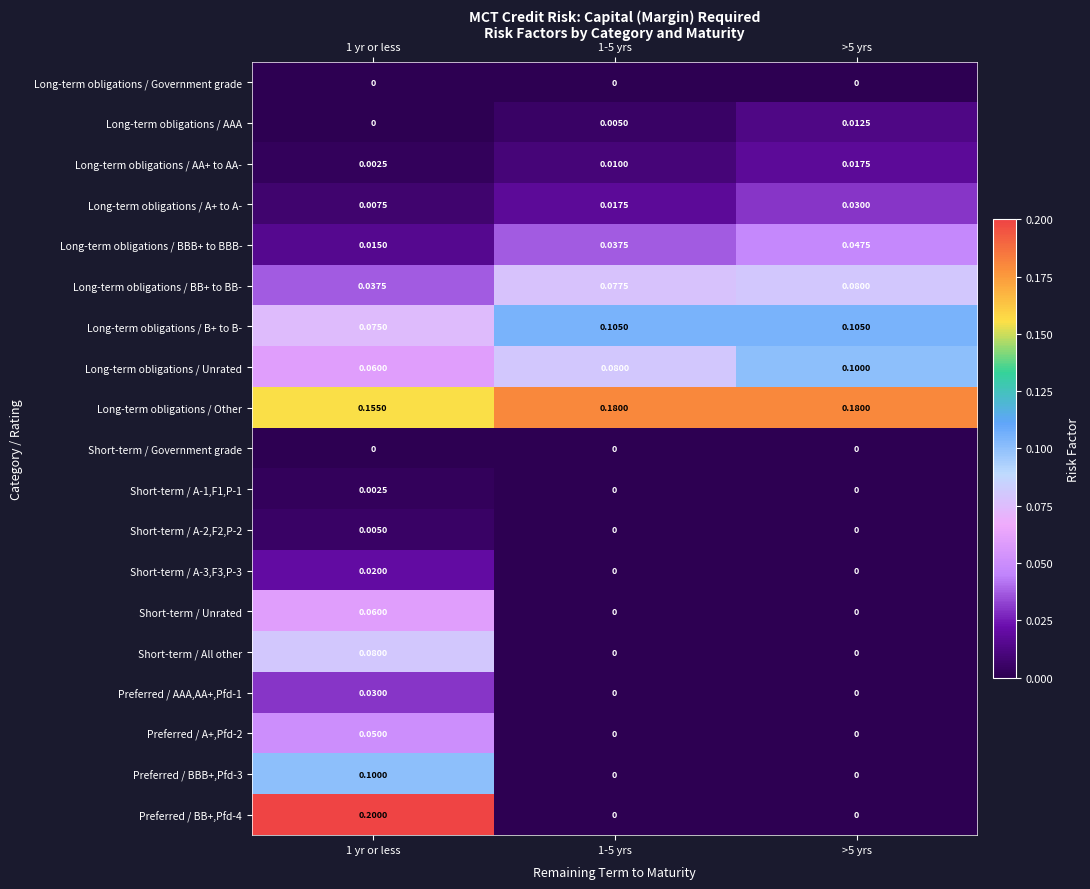

Which series changed the most between 1-5 yrs and >5 yrs?

Long-term obligations / Unrated